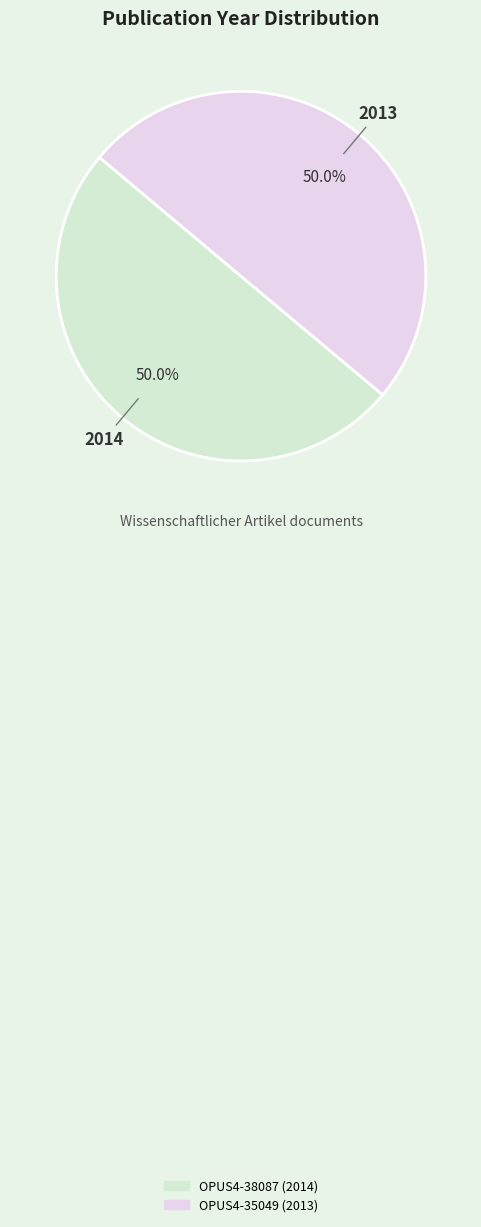

To the nearest percent, what percentage of the pie is OPUS4-38087?

50%